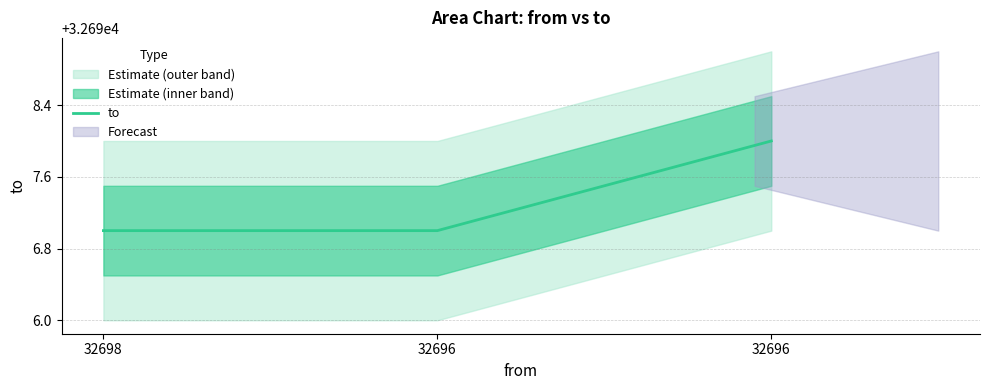

Reading right to left, transcribe all the data shown in this chart.

32696=32698	32696=32697	32698=32697